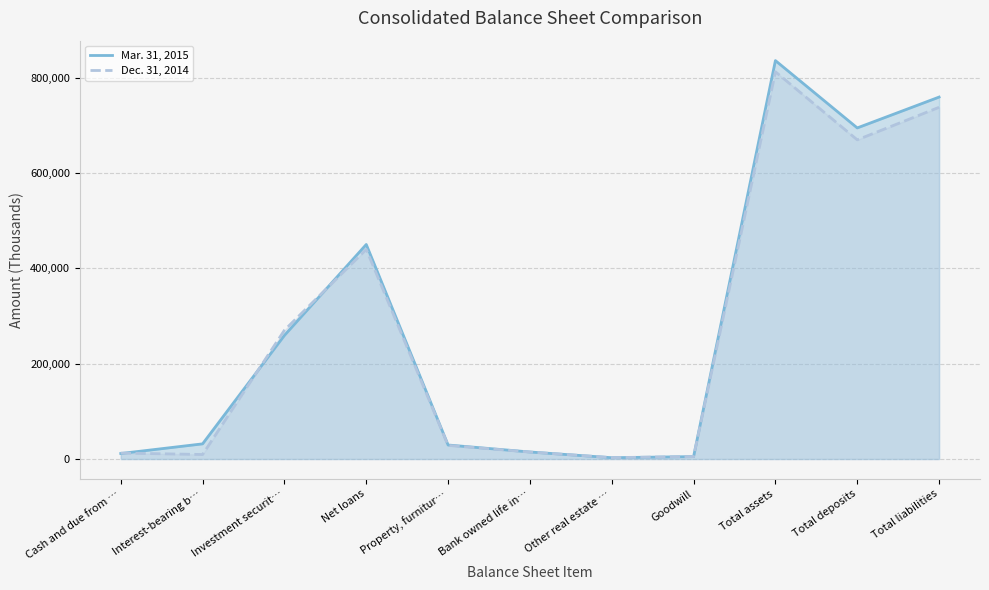

Is it true that Mar. 31, 2015 equals 259369 at Investment securit…?

True